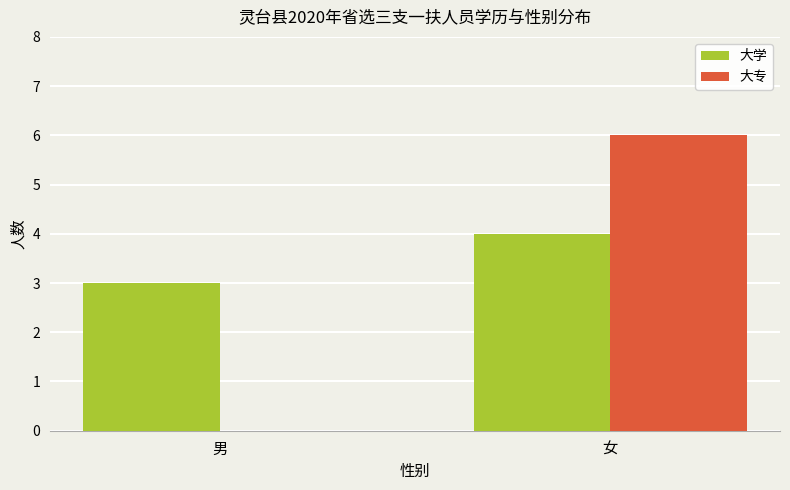

What is the sum of the 大学 values at 男 and 女?

7